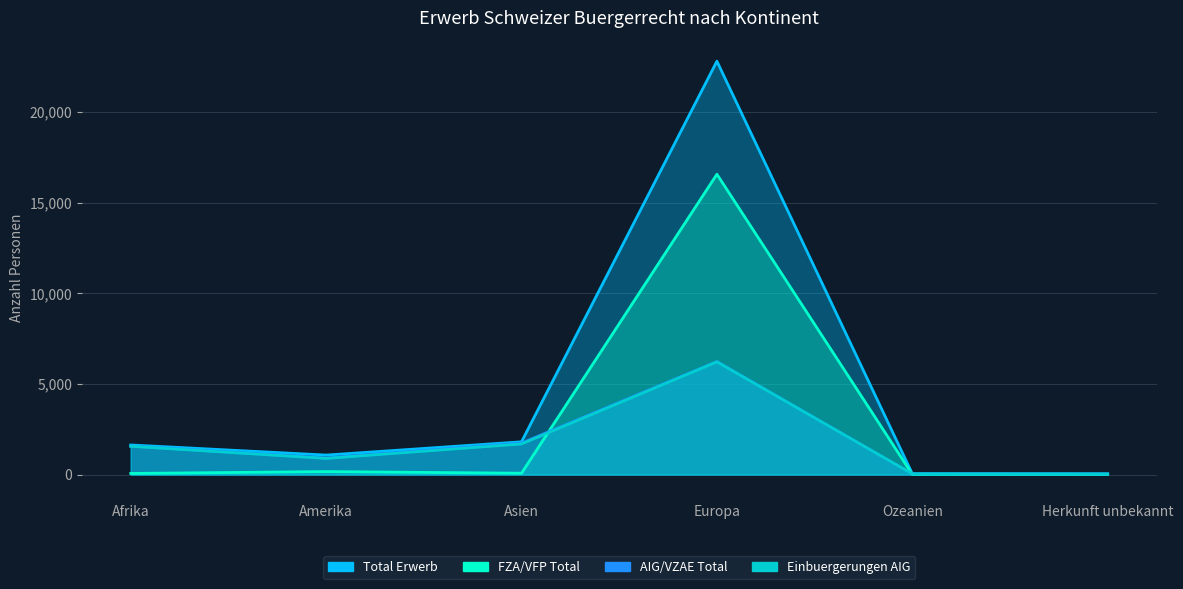

What is the difference between the highest and lowest values at Europa?

16584